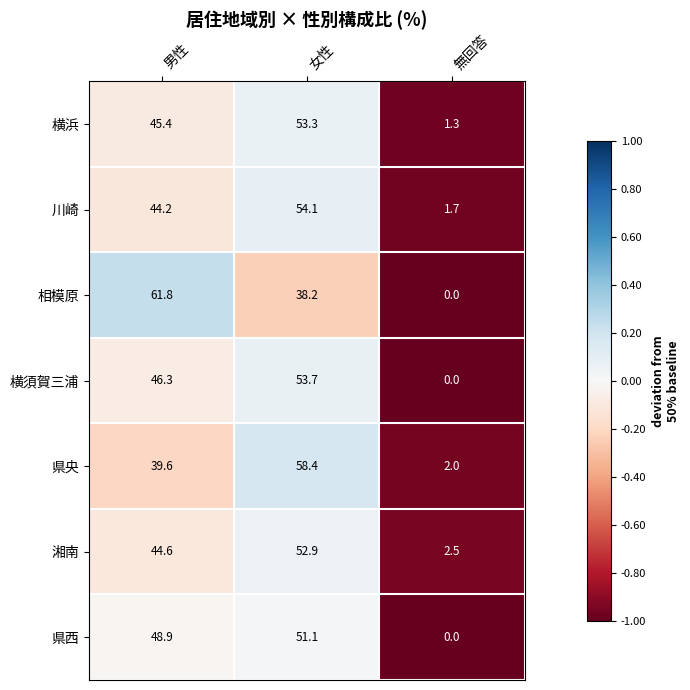

At 女性, list the series in order from smallest to largest.

相模原, 県西, 湘南, 横浜, 横須賀三浦, 川崎, 県央